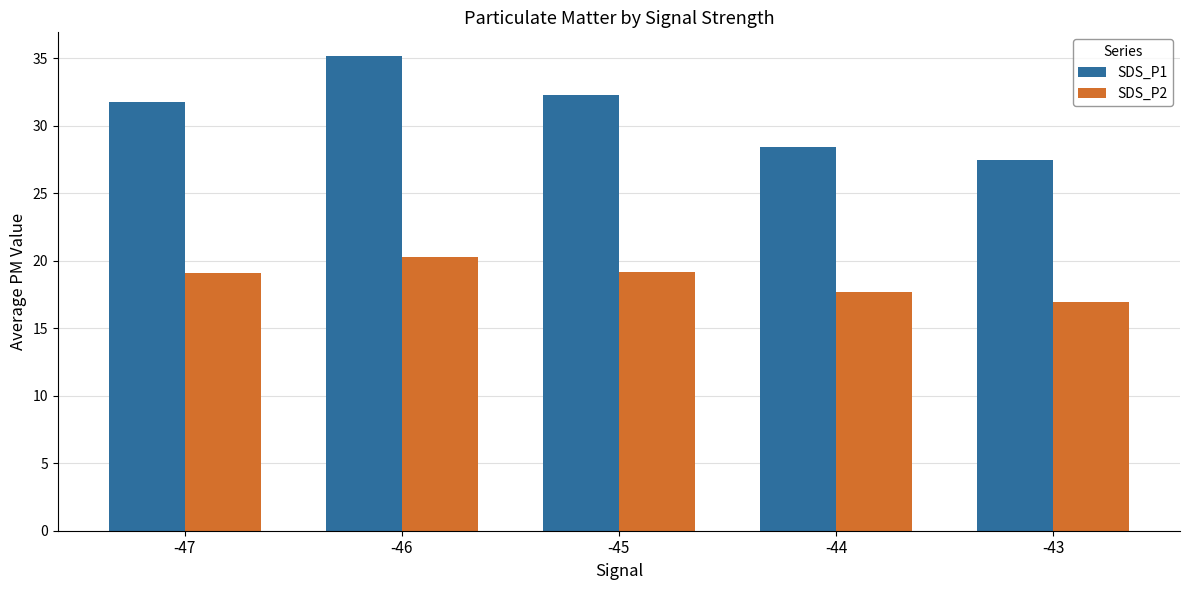

What is the spread (max minus min) of values at -47?

12.7